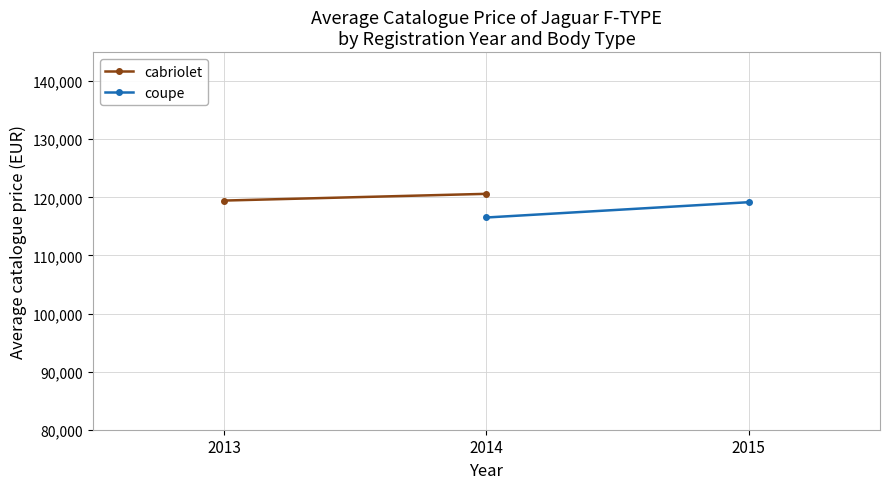

Is this an area chart (filled region under the line)?

No